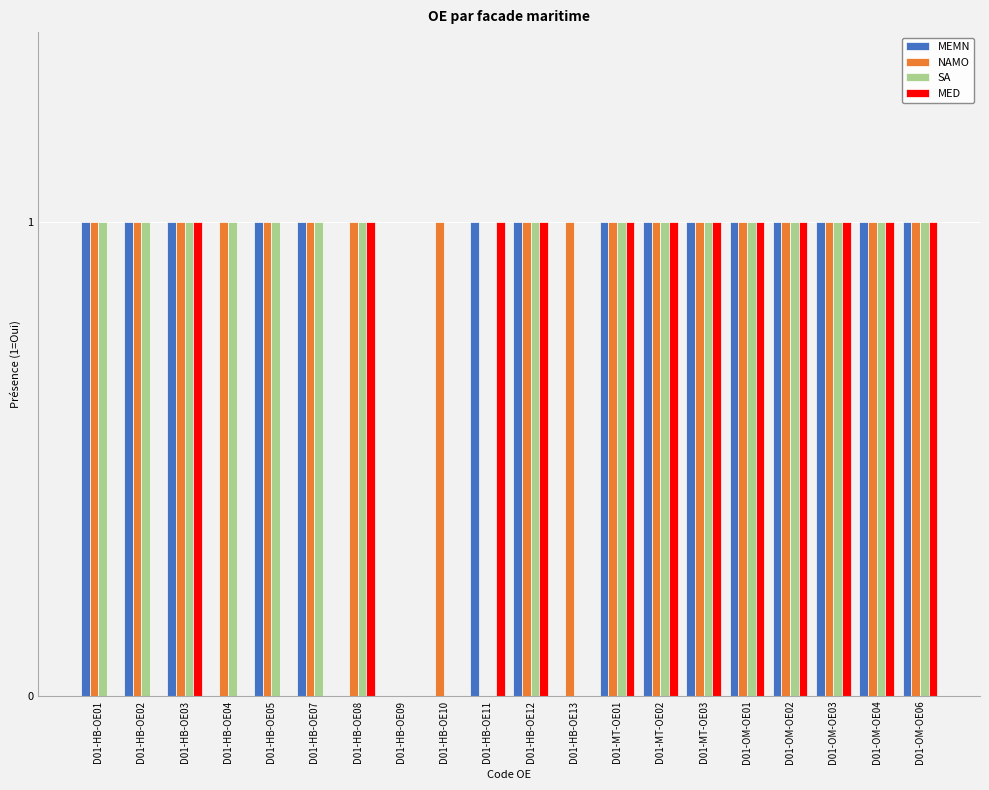

What is the maximum value shown in the chart?

1